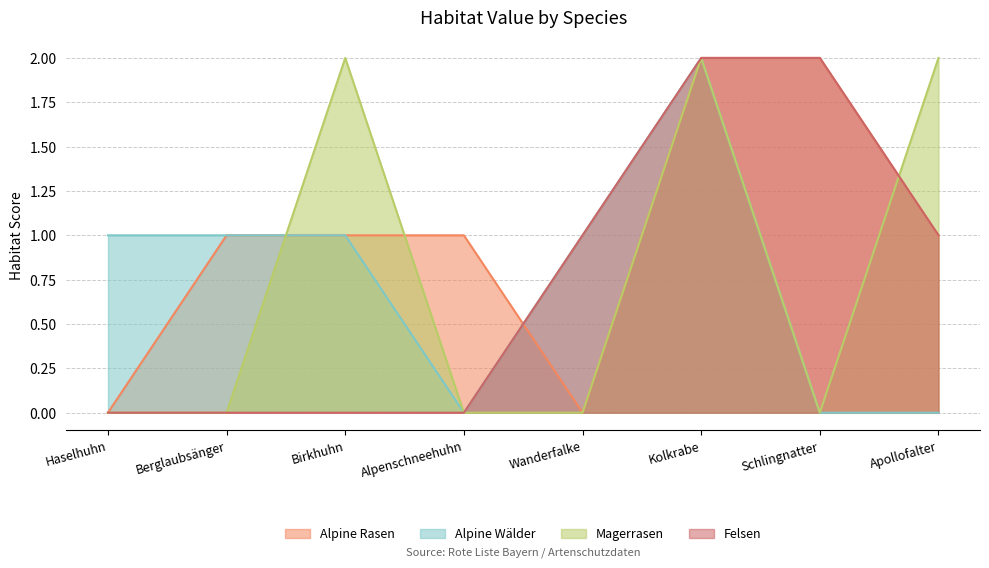

True or false: Magerrasen has a value of 1 at Alpenschneehuhn.

False